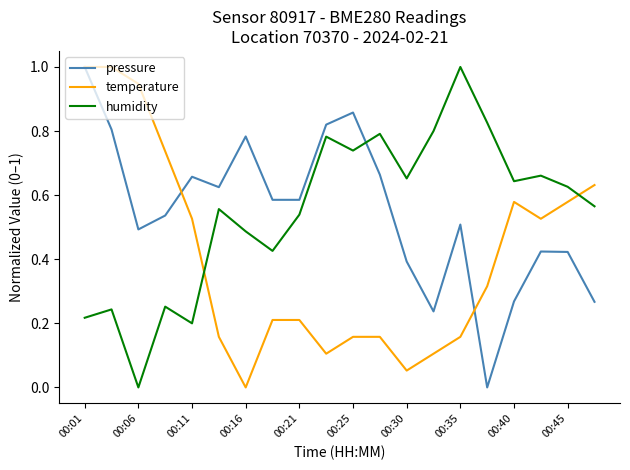

What is the greatest value displayed?

1.0